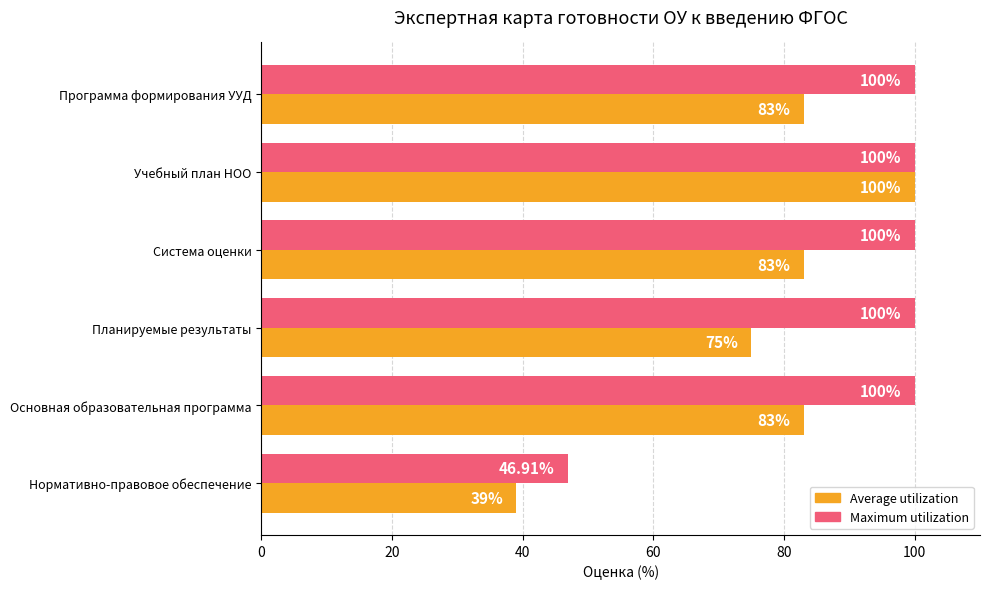

Rank the series at Нормативно-правовое обеспечение from lowest to highest value.

Average utilization, Maximum utilization